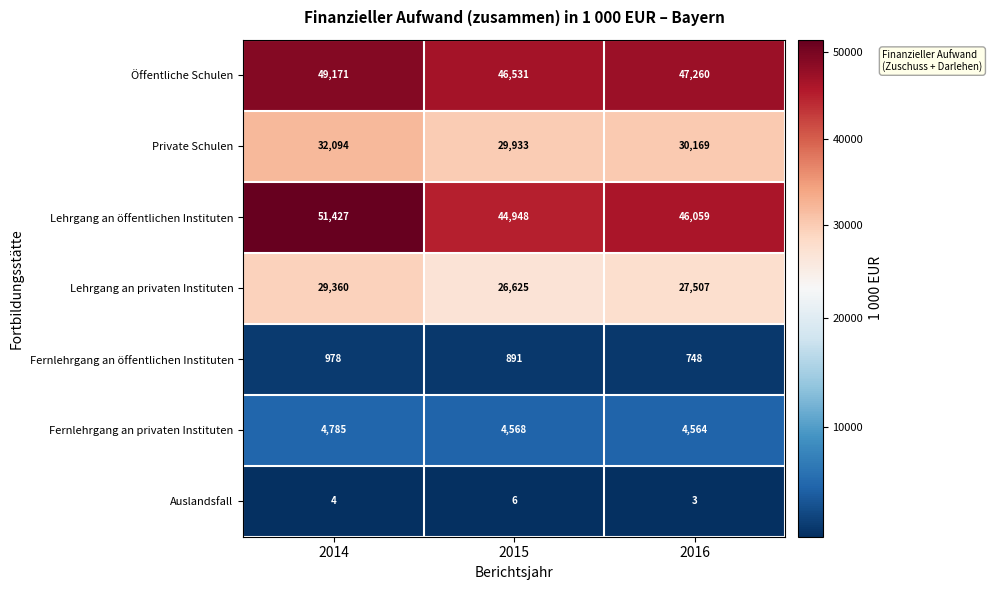

What is the sum of all Lehrgang an öffentlichen Instituten values?

142434